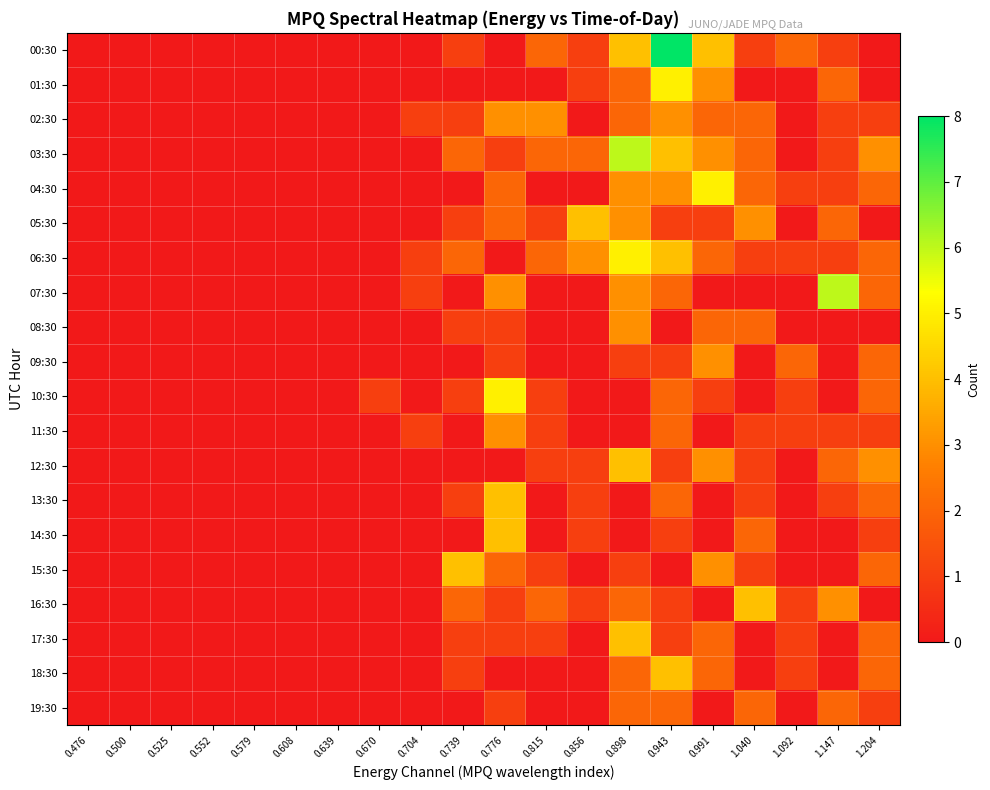

How many series are shown in this chart?

20